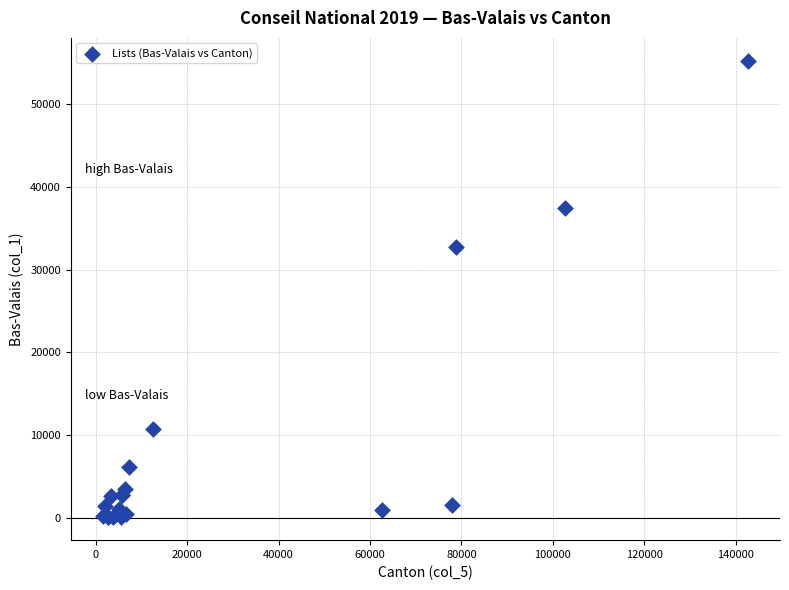

What Y value in the scatter plot is closest to 27663?

32719